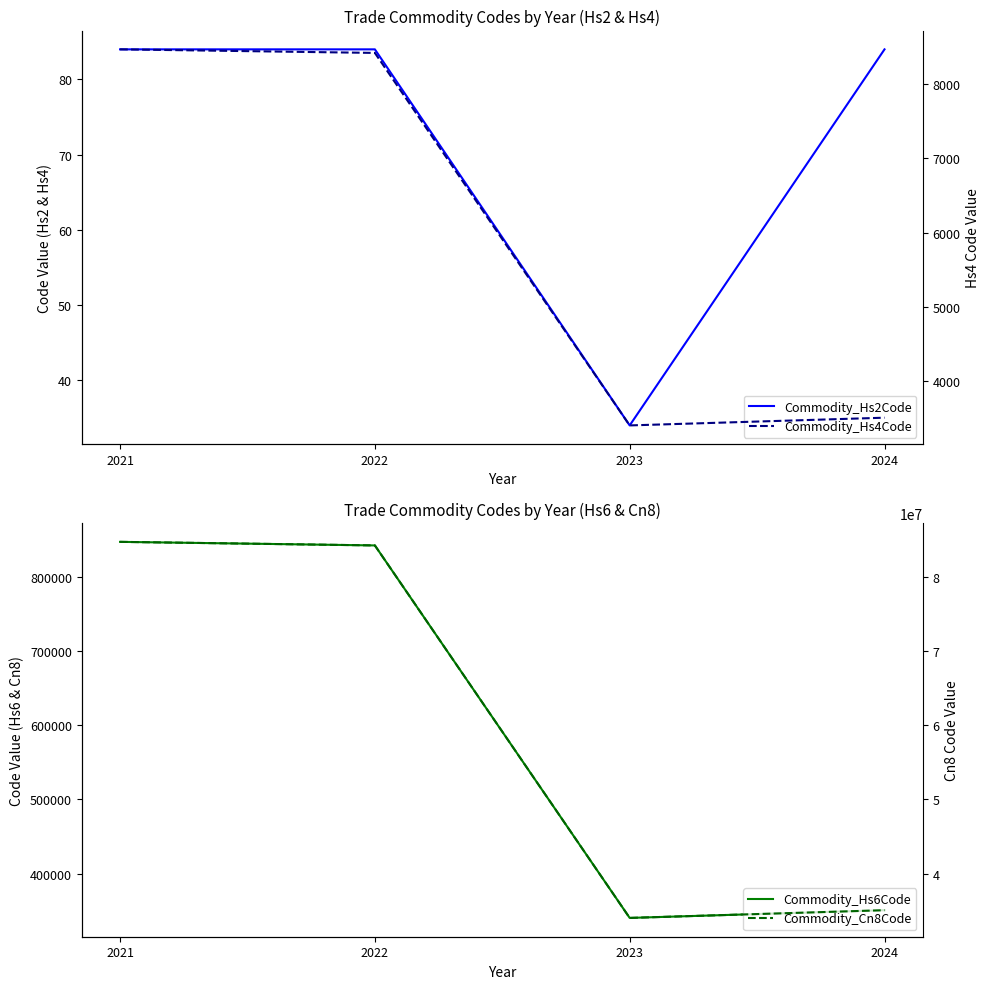

What is the maximum value for Commodity_Hs6Code?

846799